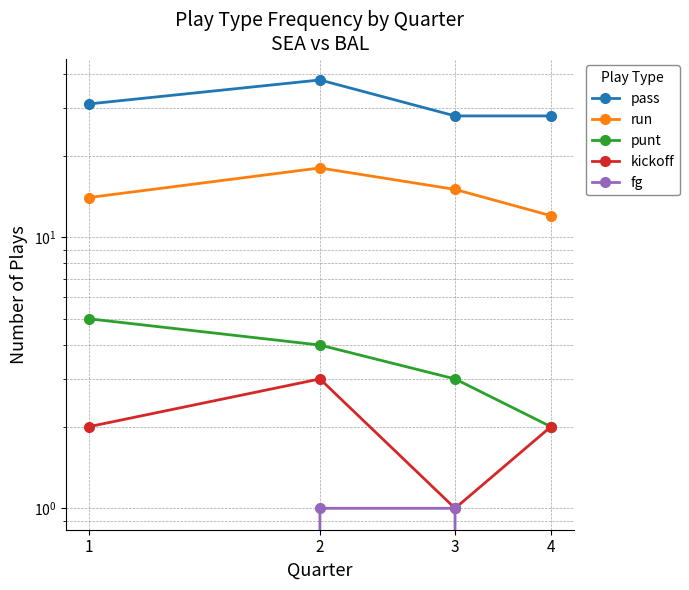

At how many categories does at least one series exceed 23?

4